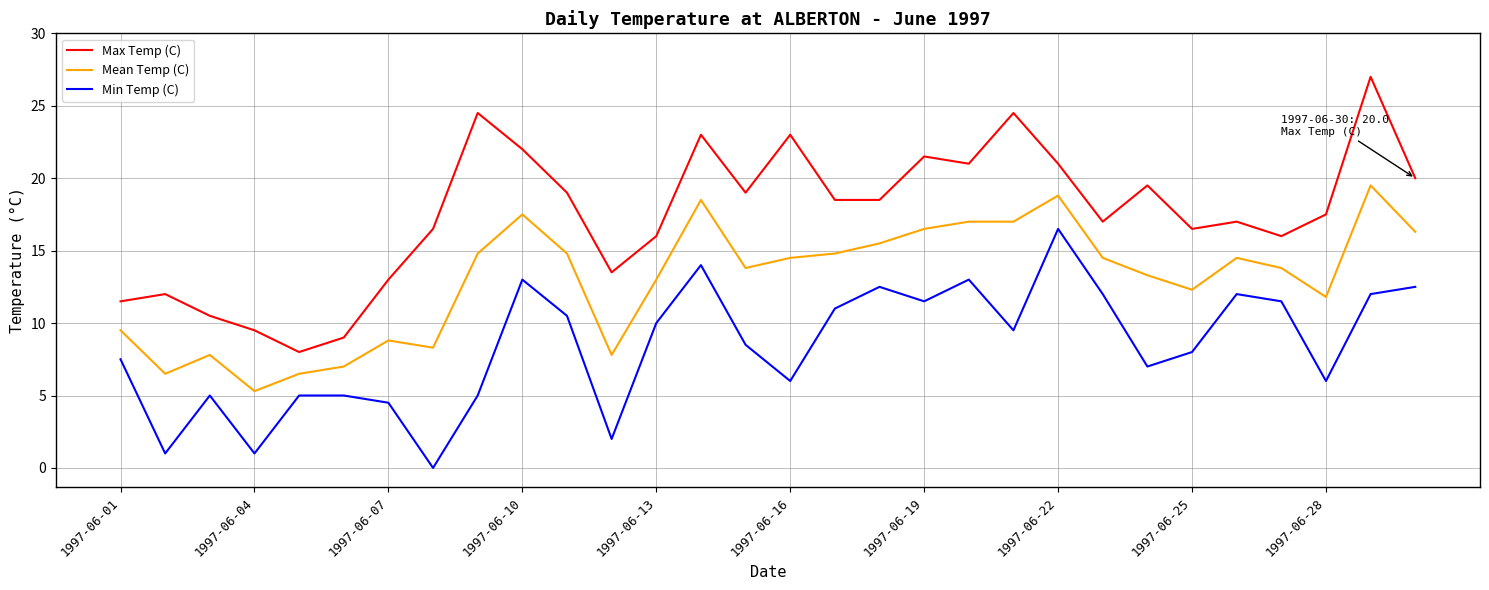

How many distinct data groups are displayed?

3